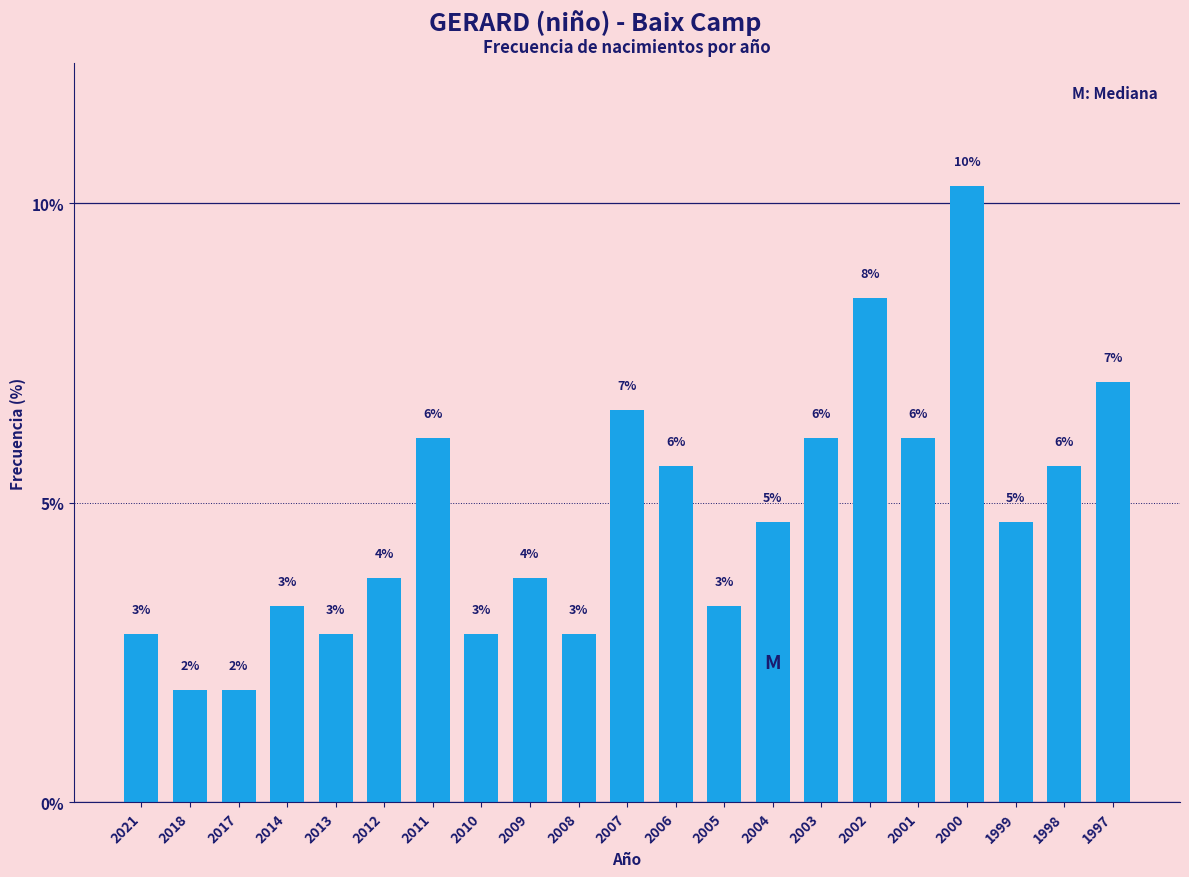

How many bars are there in total?

21